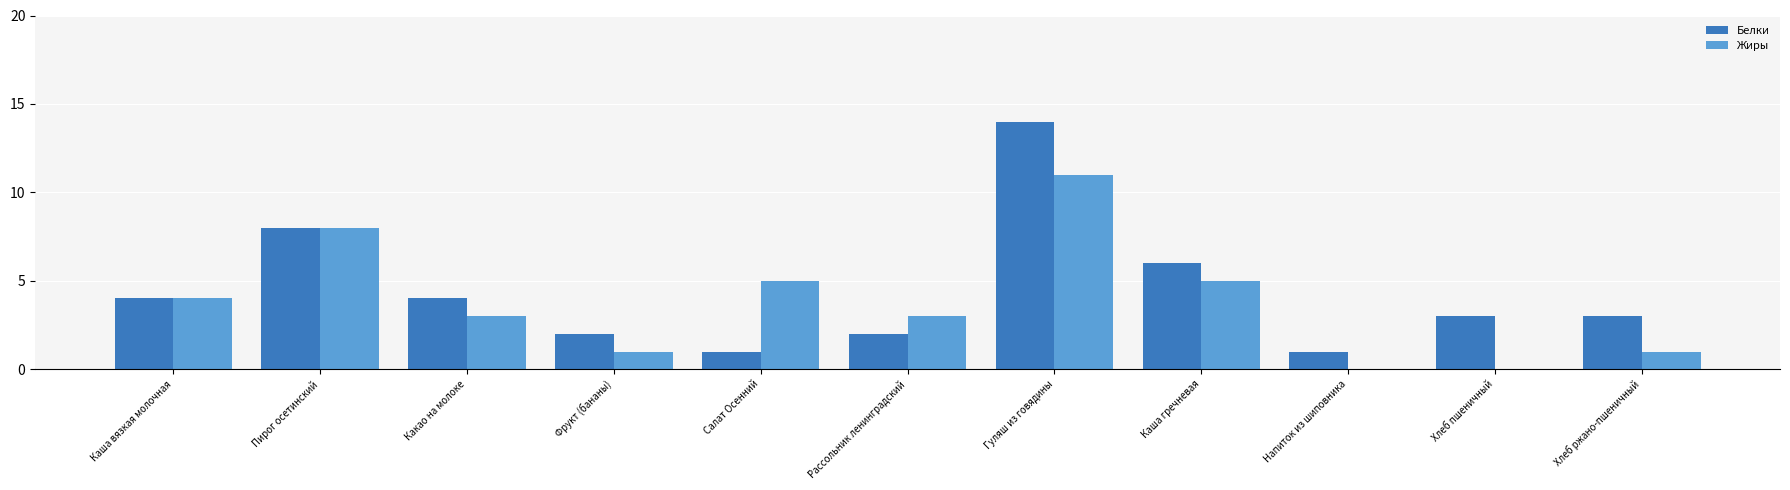

Reading left to right, what are all the values shown in this chart?

Белки: 4	8	4	2	1	2	14	6	1	3	3
Жиры: 4	8	3	1	5	3	11	5	0	0	1